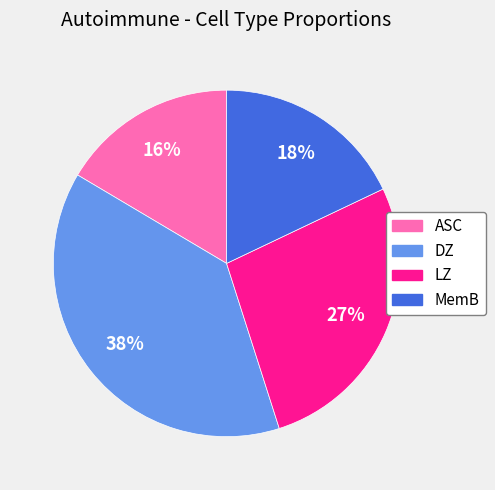

The LZ slice represents 27% of the pie. True or false?

True